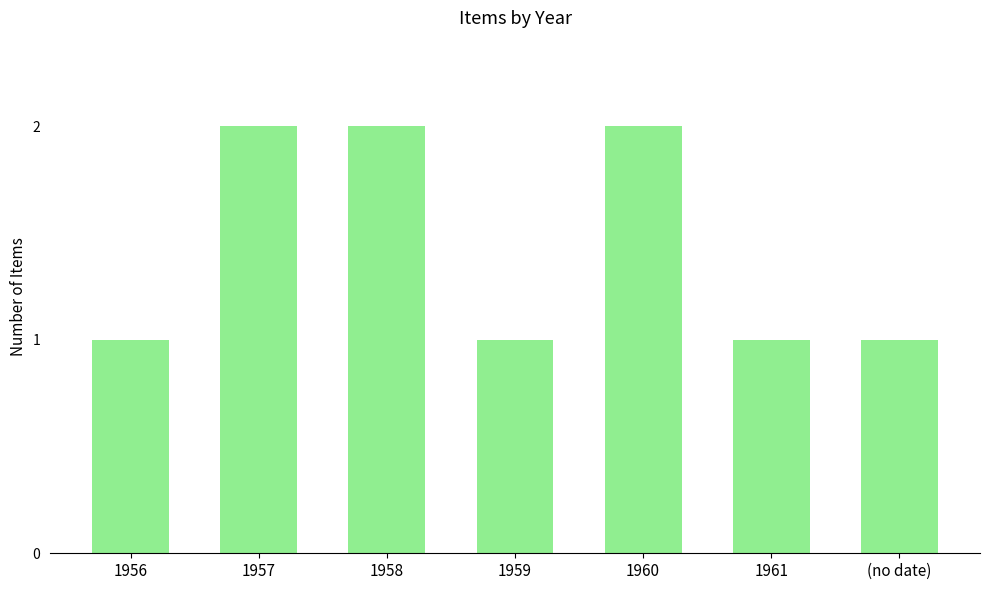

The value at 1960 is 1. True or false?

False